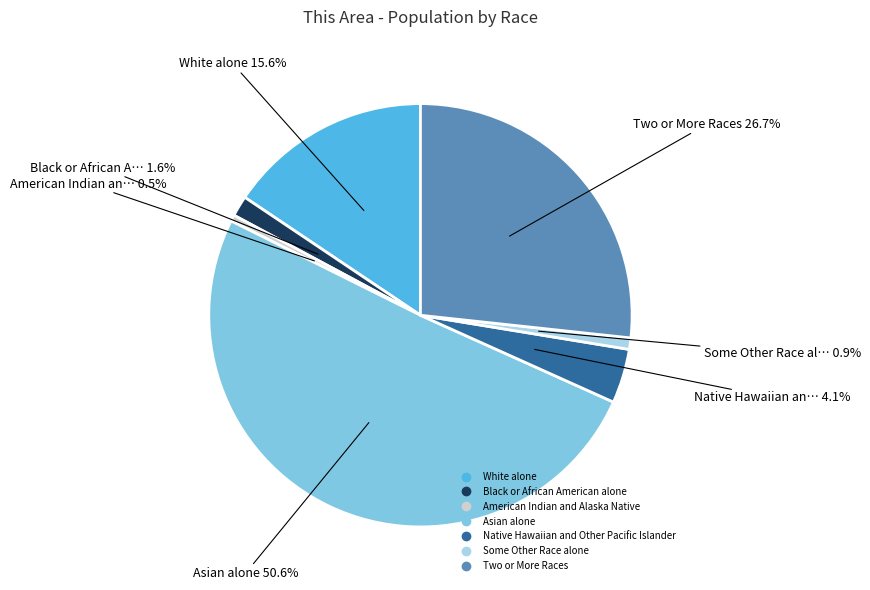

What is the largest slice in the pie chart?

Asian alone